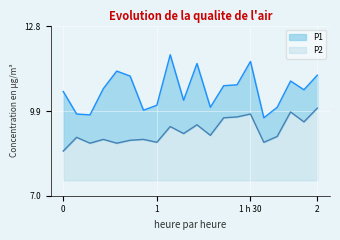

True or false: P2 and P1 intersect in this chart.

False